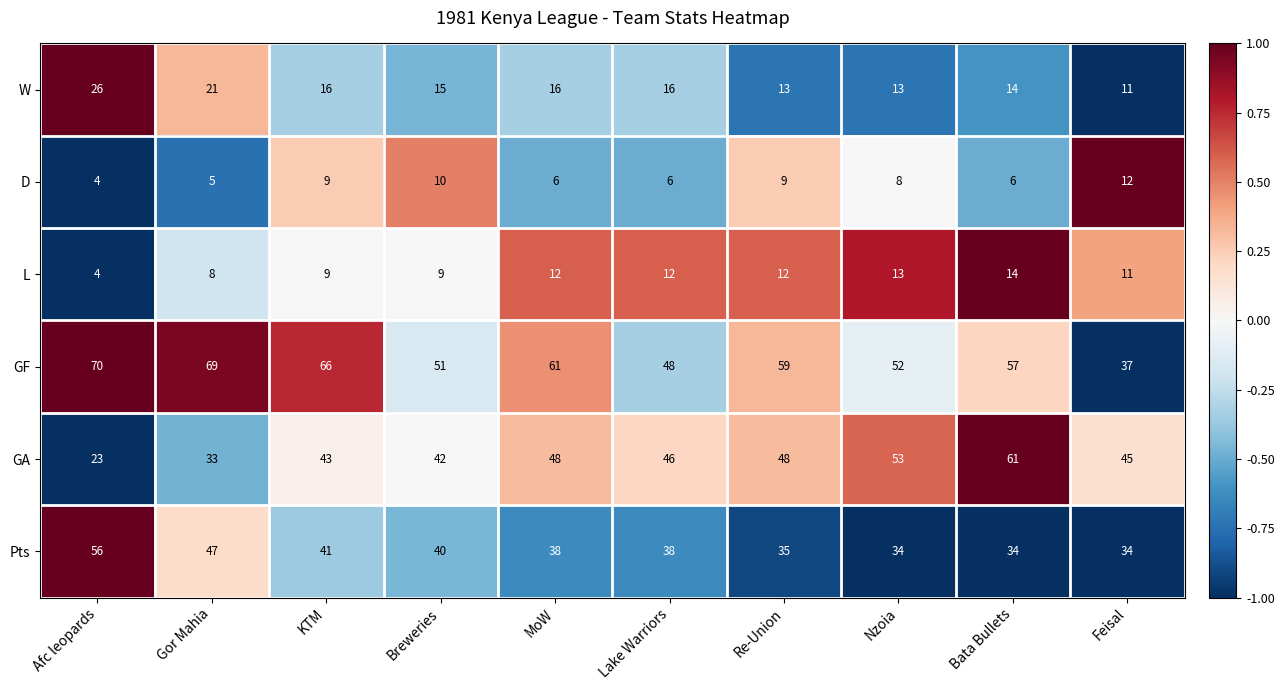

How many values in the L series are below 12?

5